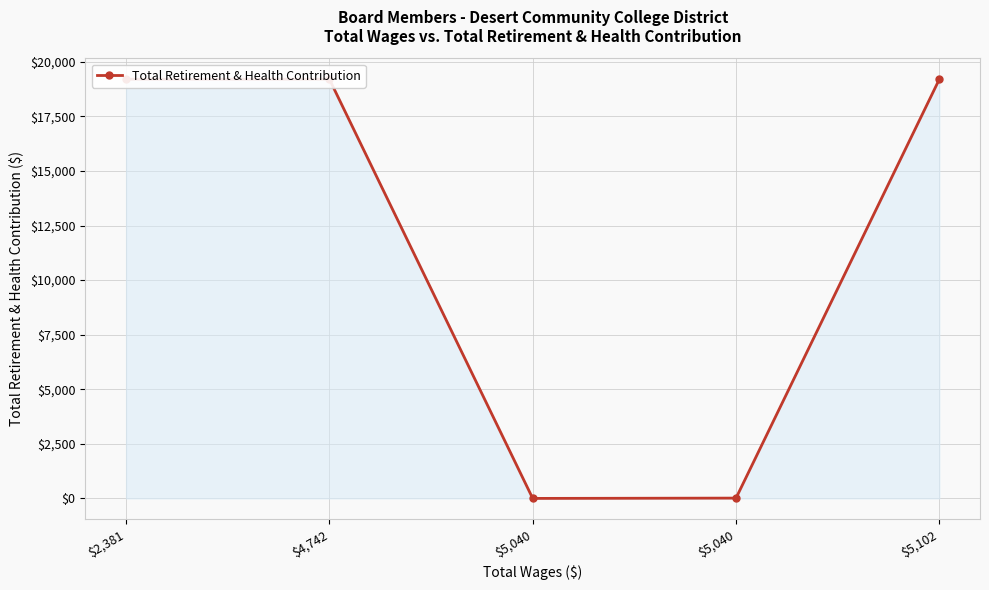

What is the sum of the values at $5,040 and $5,040?

14